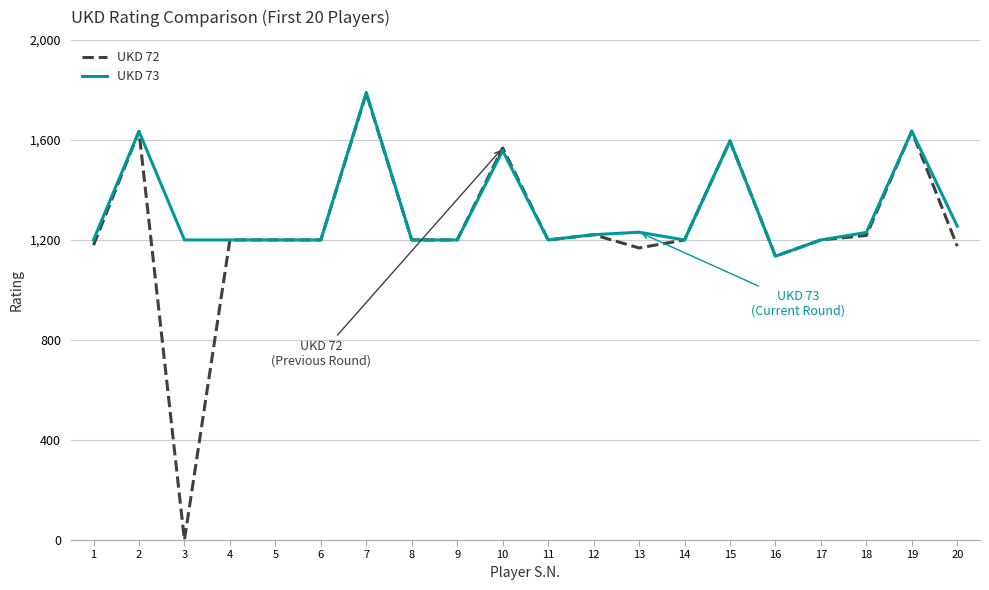

Where is UKD 72 nearest to the value 893?

16